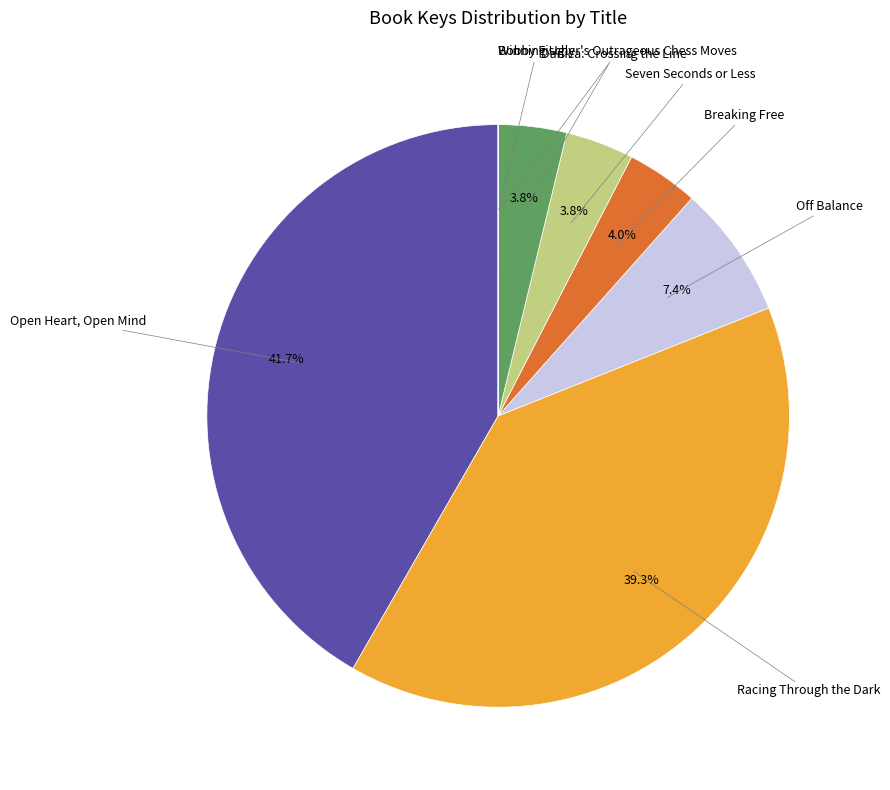

Is there a majority slice in this chart?

No